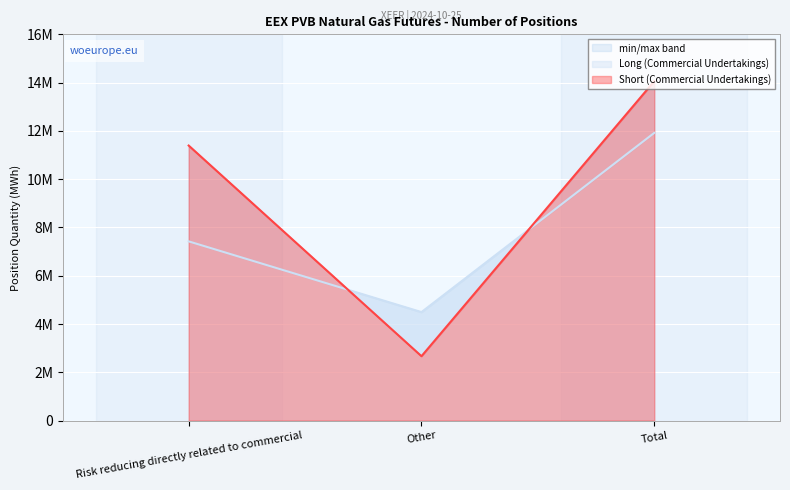

Read the Short (Commercial Undertakings) value at Total.

14062040